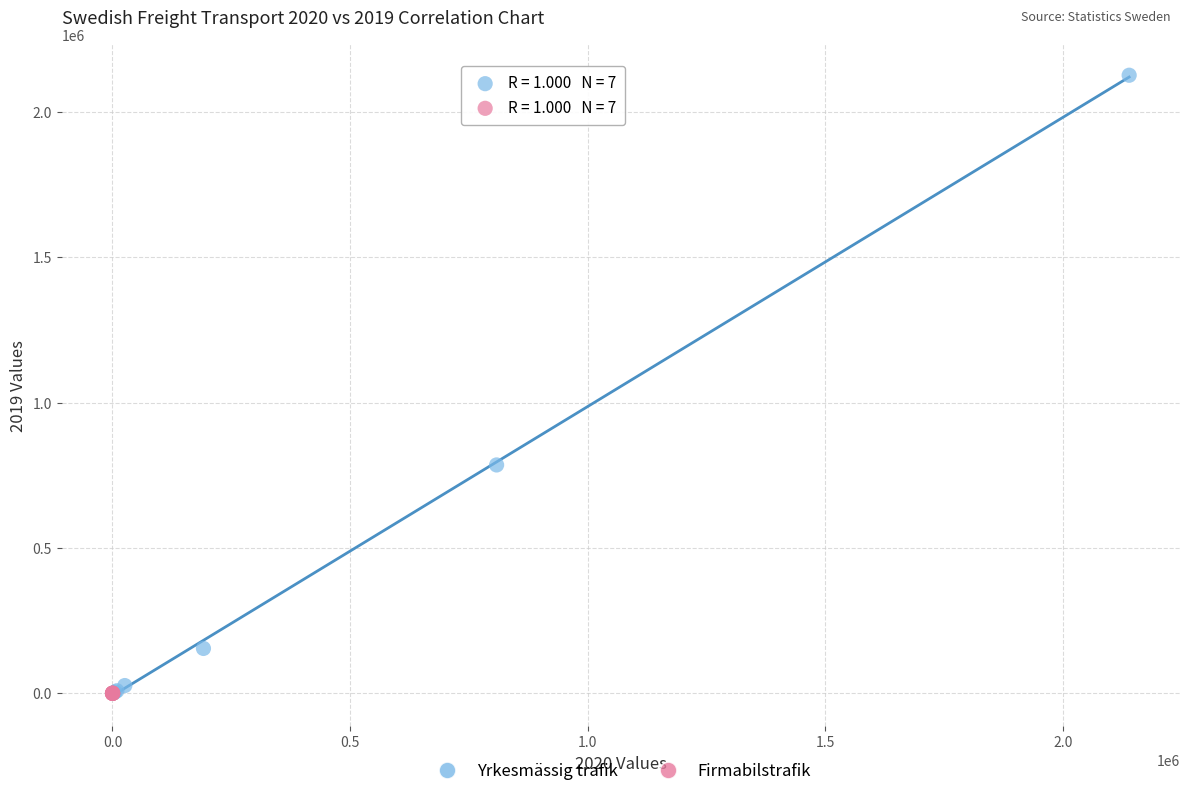

Which series contains the highest Y value?

Yrkesmässig trafik